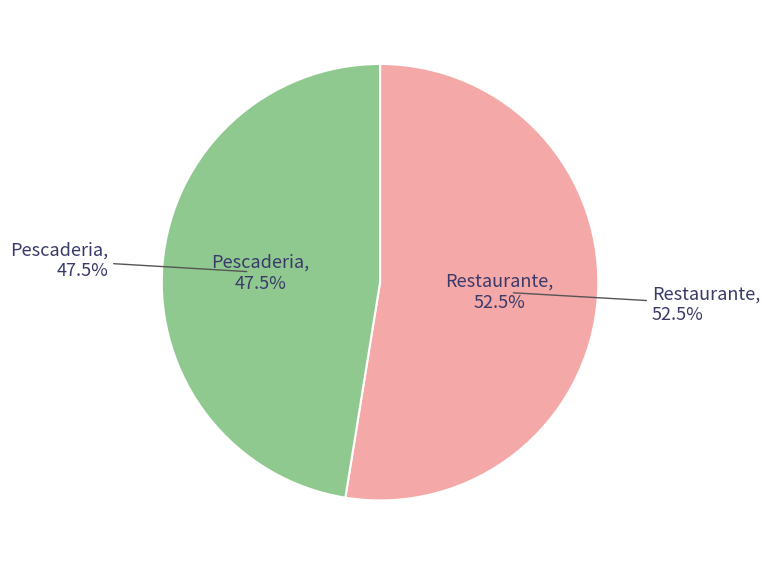

To the nearest percent, what is the difference between the largest and smallest slice percentages?

5%